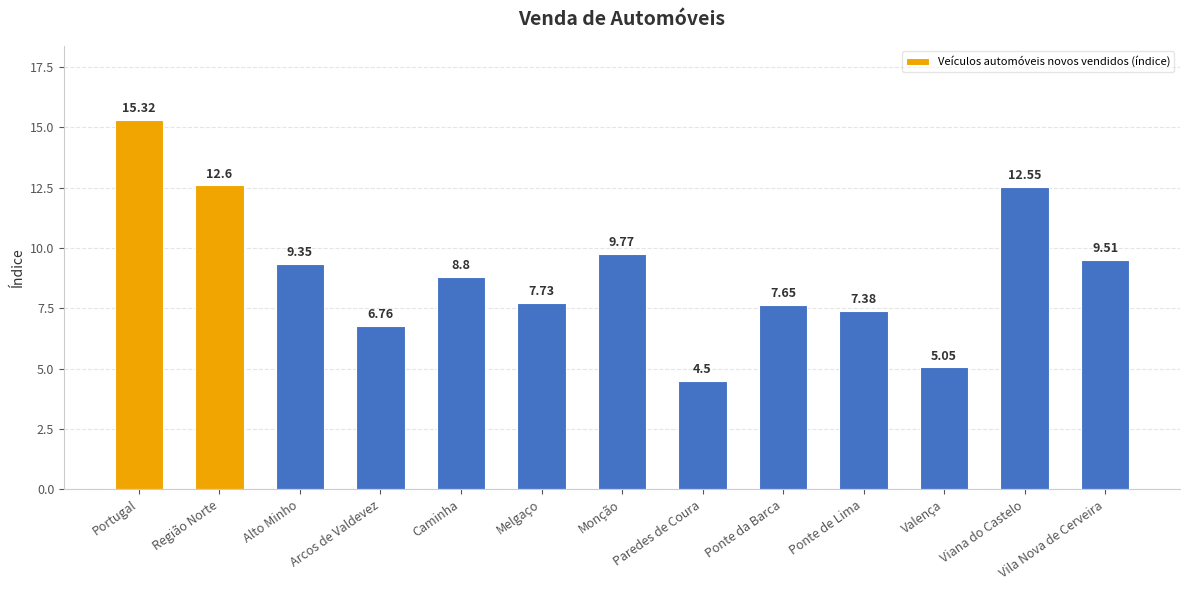

At which label does the data first exceed 8?

Portugal